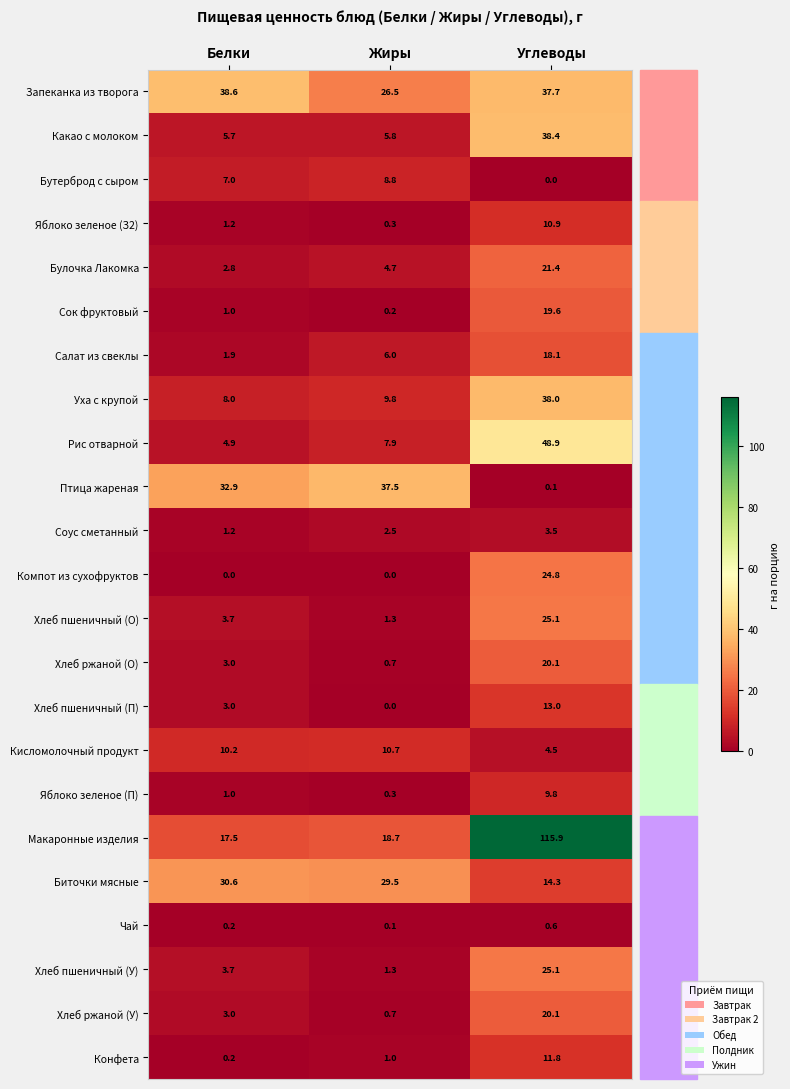

At how many categories does at least one series exceed 85?

1